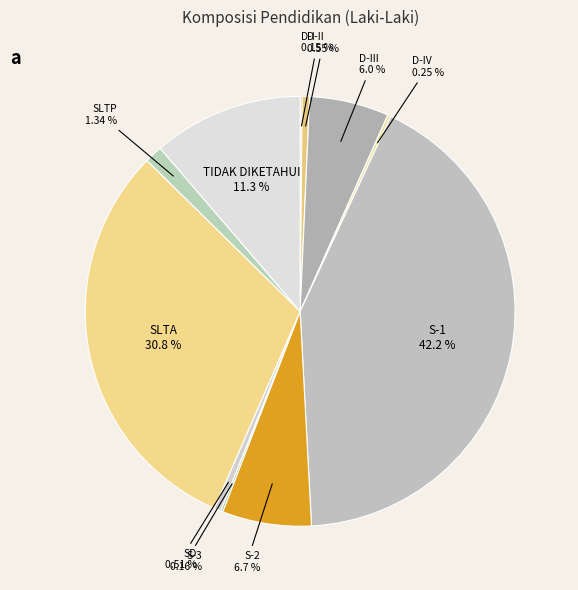

Does SD account for over 50% of the chart?

No